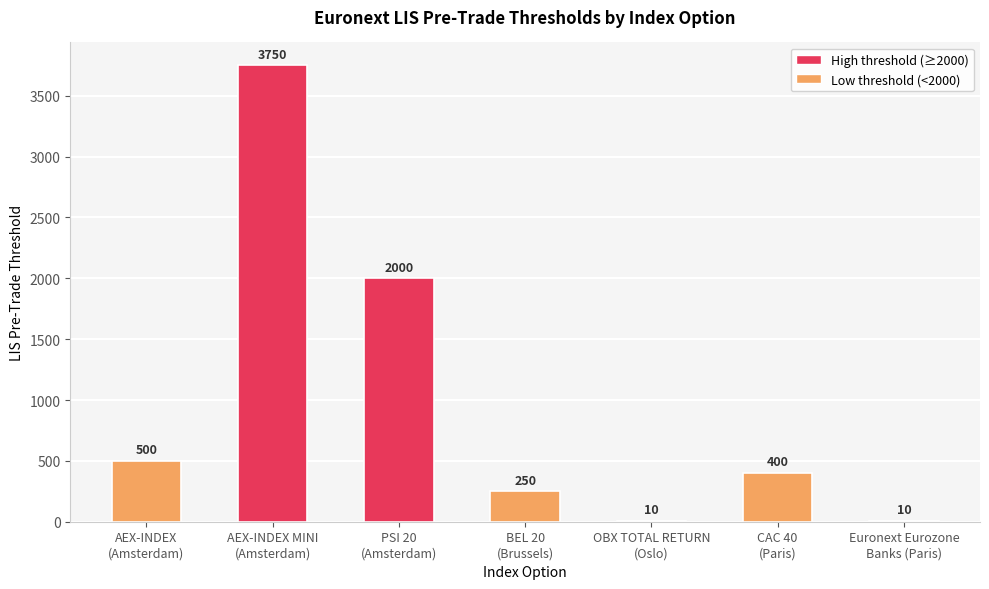

What is the maximum value shown in the chart?

3750